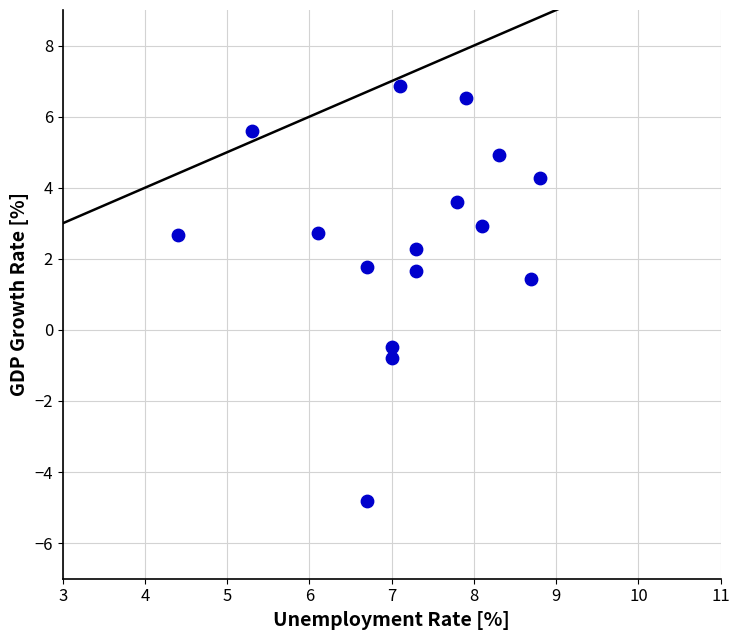

What is the range of X values (max minus min)?

4.4